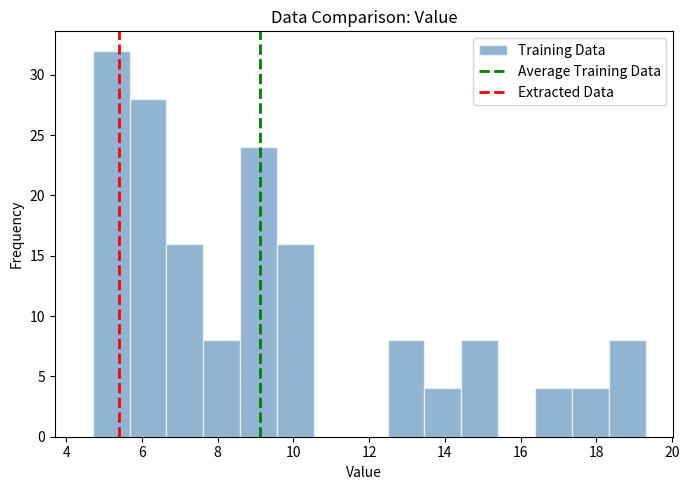

Over which range of the x-axis is the bar tallest?

4.8 to 5.6